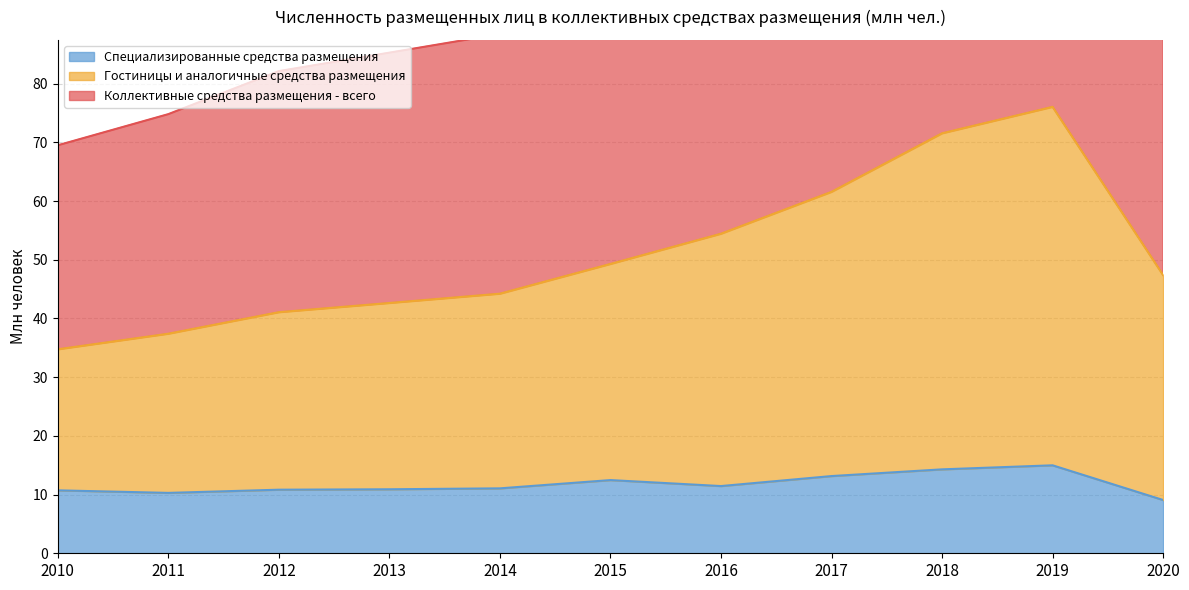

The Специализированные средства размещения series shows 17.5 at 2010. True or false?

False